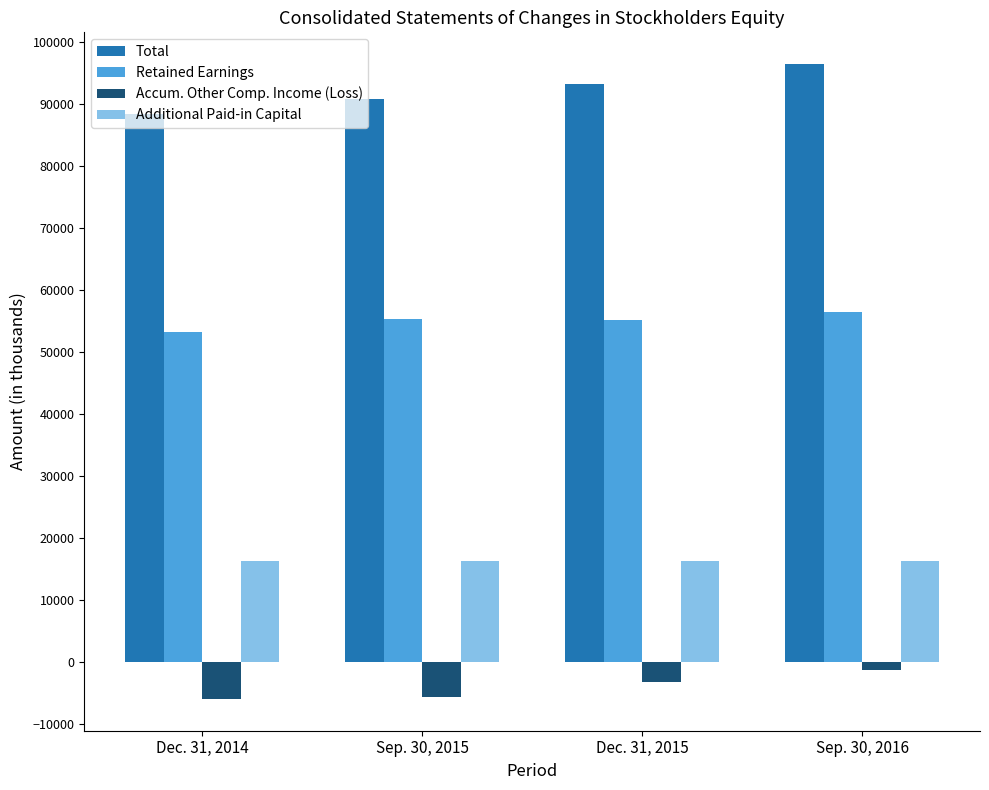

What is the sum of all Total values?

368984